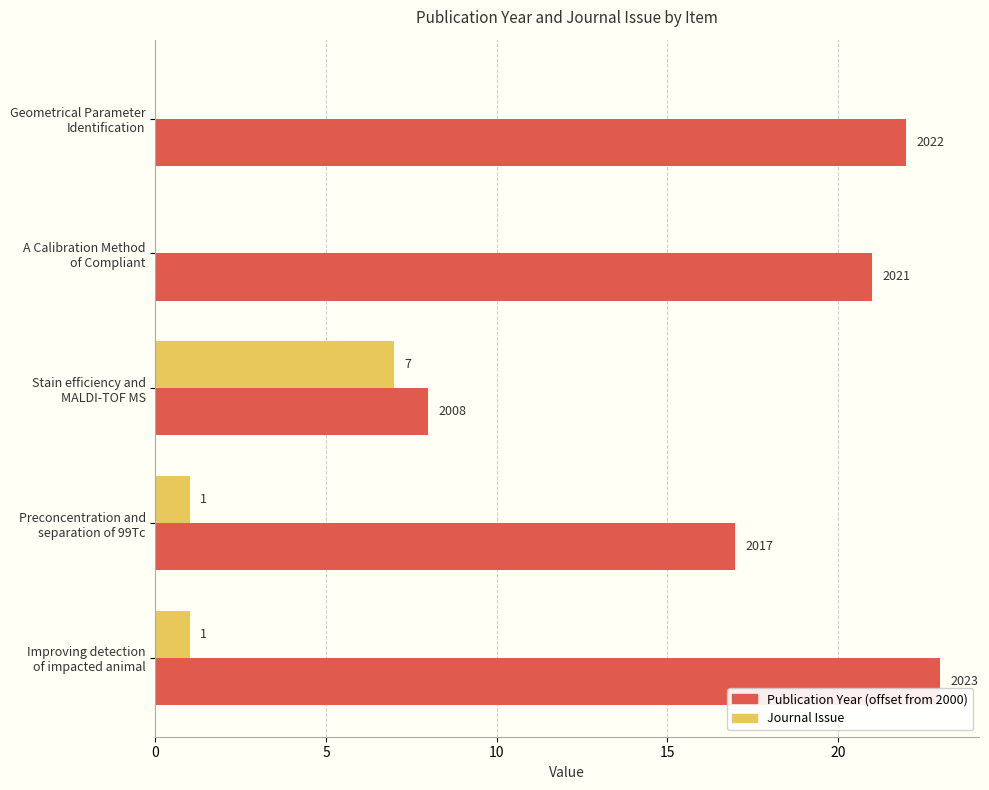

What are all the series names shown in the legend?

Publication Year (offset from 2000), Journal Issue